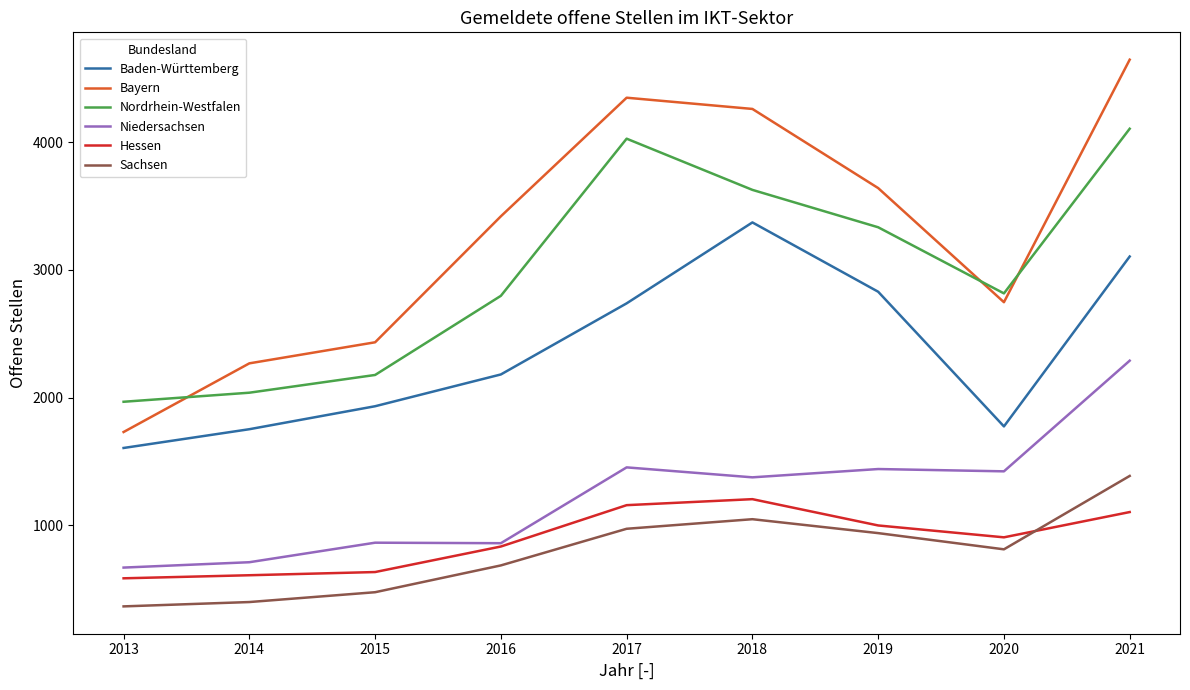

At which label does Nordrhein-Westfalen first exceed 2816?

2017